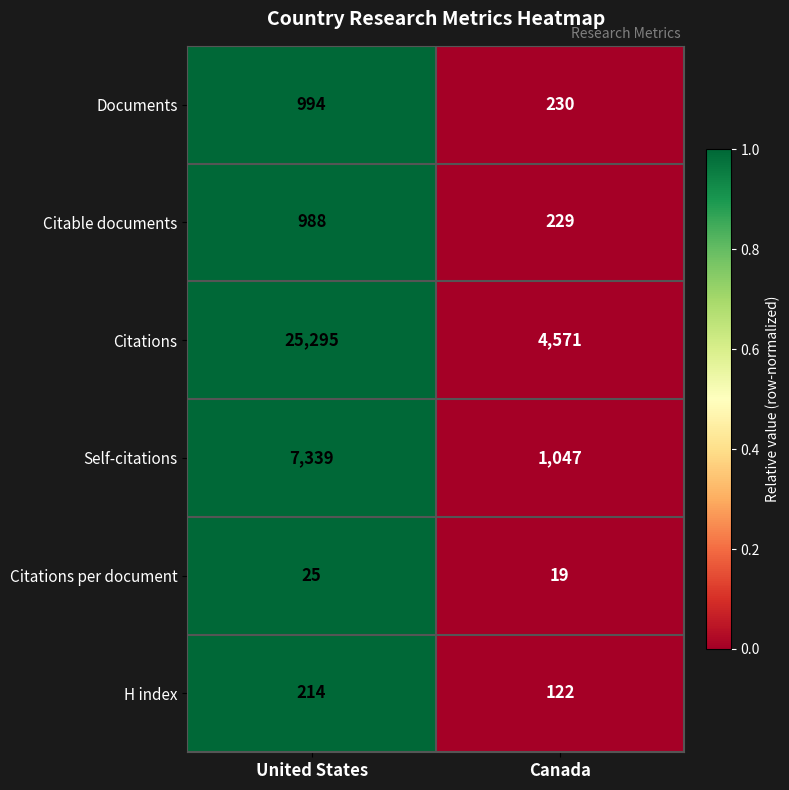

What is the maximum value shown in the chart?

25295